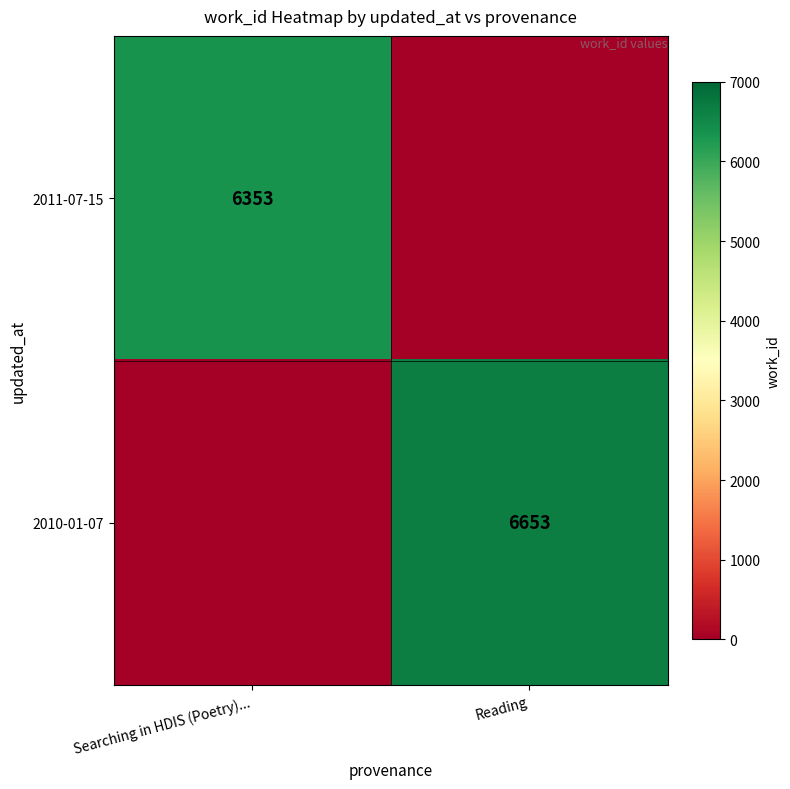

Which has a higher value, Reading or Searching in HDIS (Poetry)...?

Searching in HDIS (Poetry)...